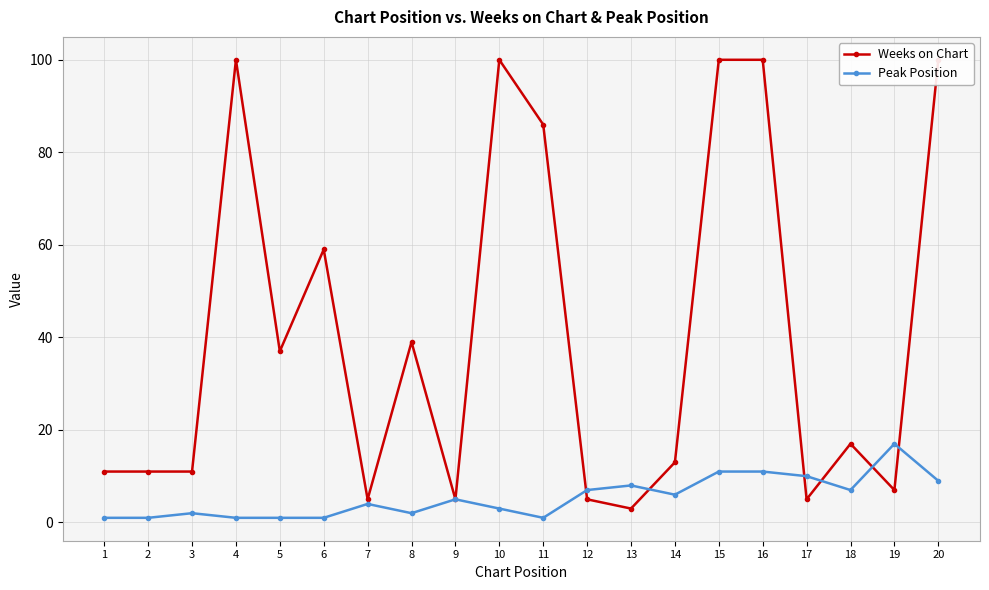

List the labels in order of Peak Position value, smallest first.

1, 2, 4, 5, 6, 11, 3, 8, 10, 7, 9, 14, 12, 18, 13, 20, 17, 15, 16, 19